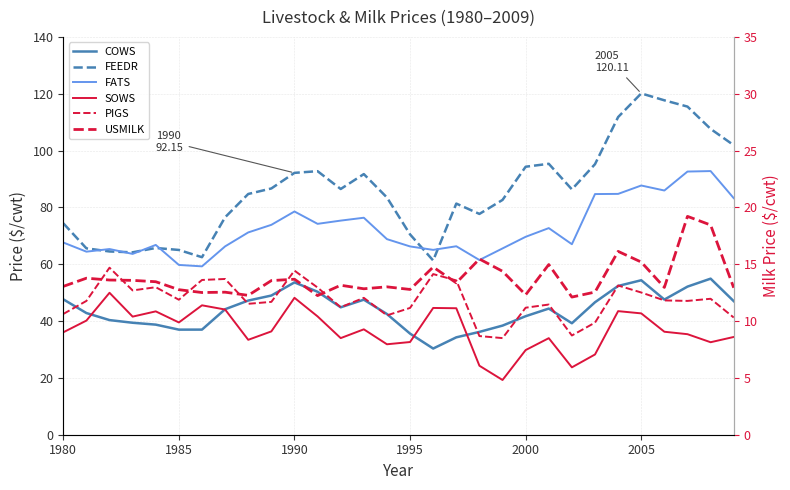

How many interior local peaks does the PIGS series have?

9